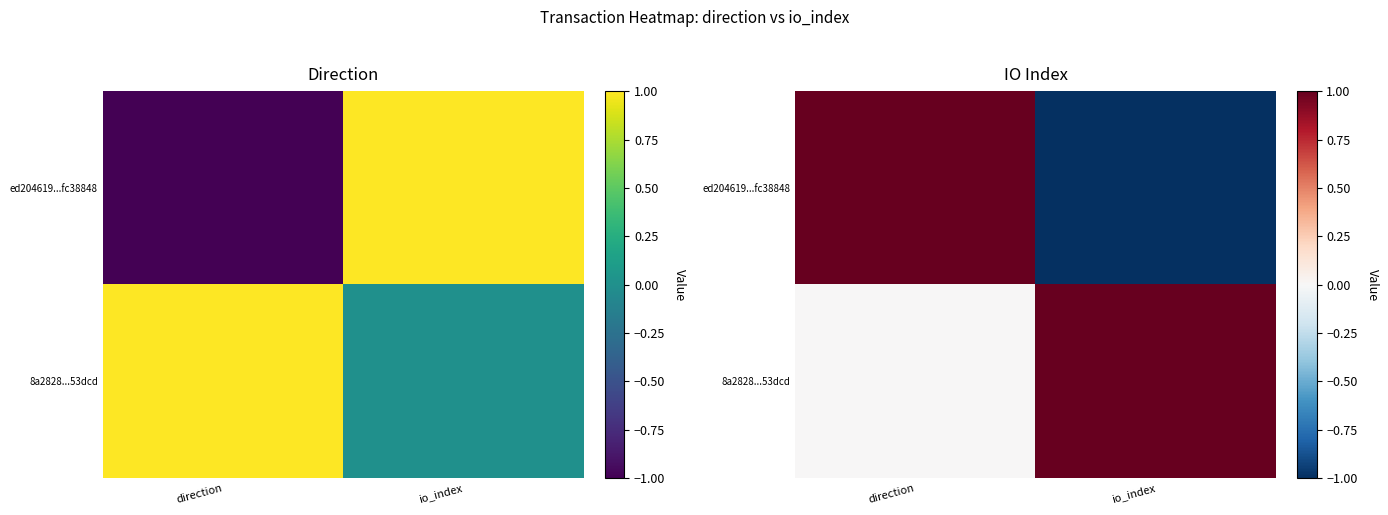

At which label does 8a2828...53dcd reach its peak?

io_index